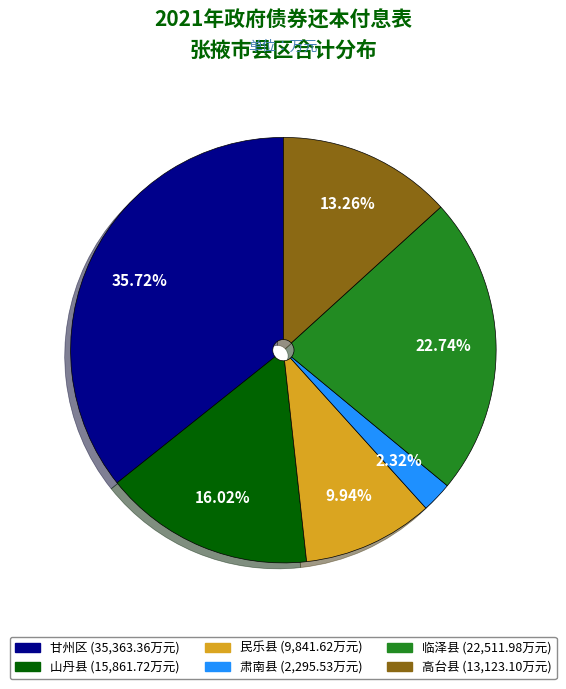

What percentage is the 民乐县 slice, to the nearest percent?

10%